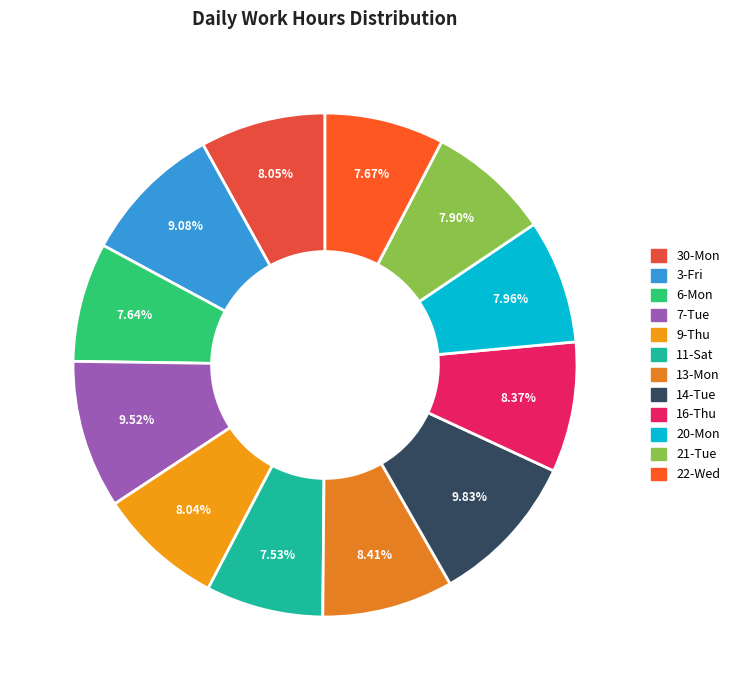

How many slices are in this pie chart?

12